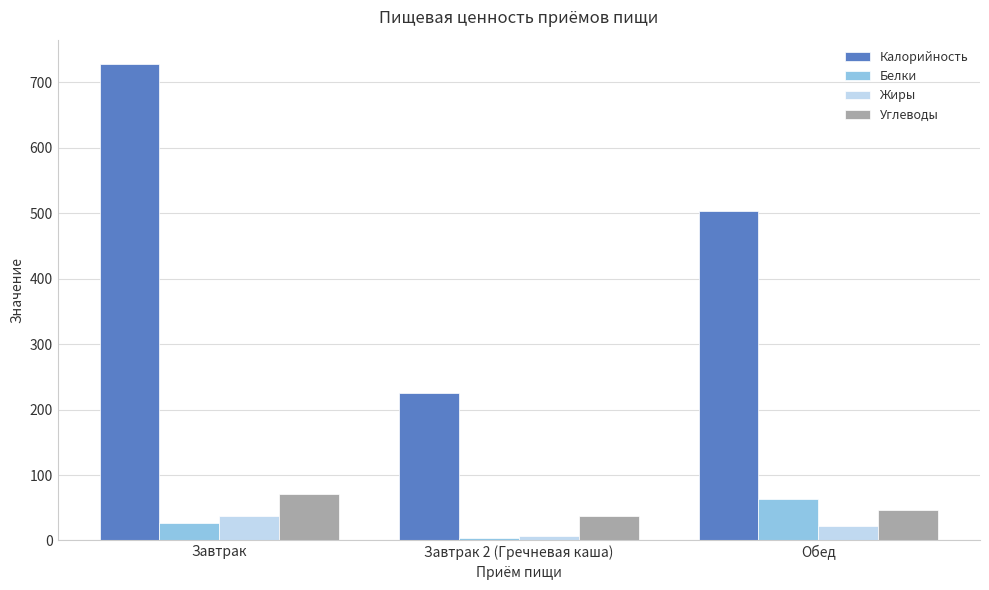

What position from the right is Обед?

1